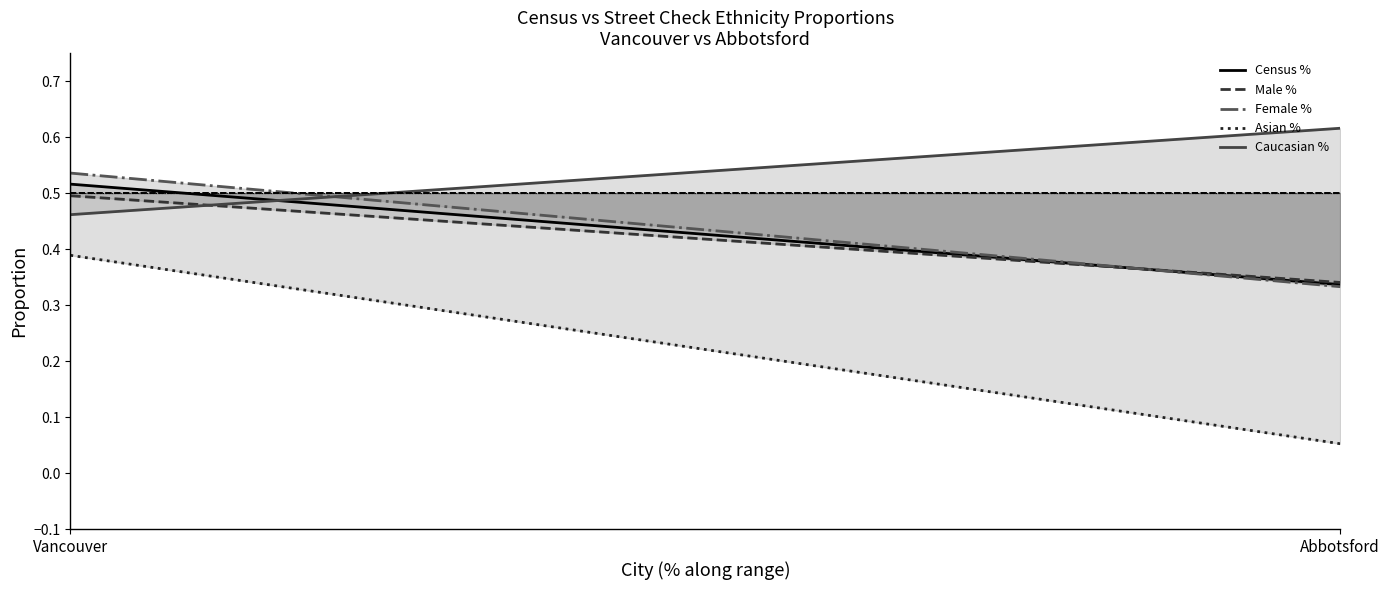

At which label is Male % closest to 0?

Abbotsford